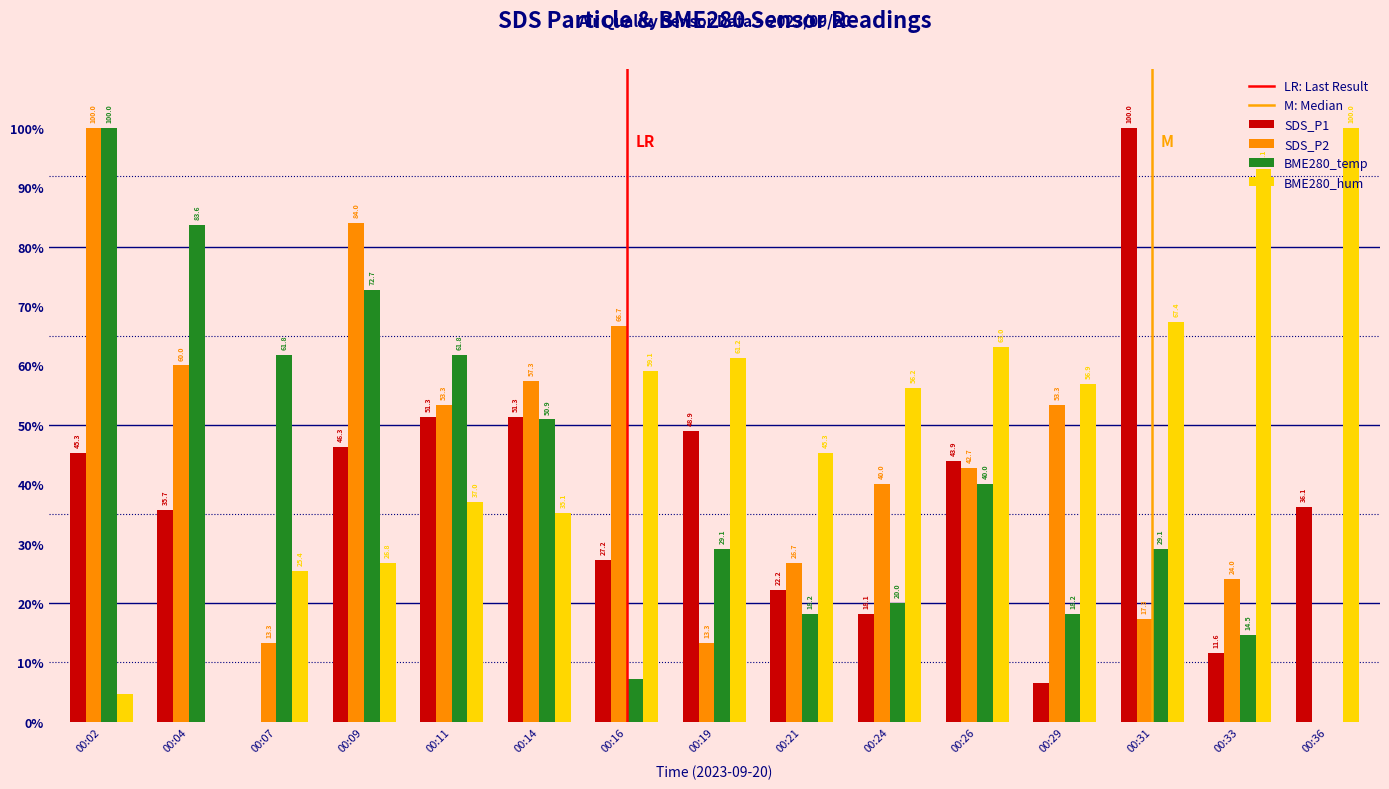

Between 00:07 and 00:21, which series saw the biggest shift?

BME280_temp